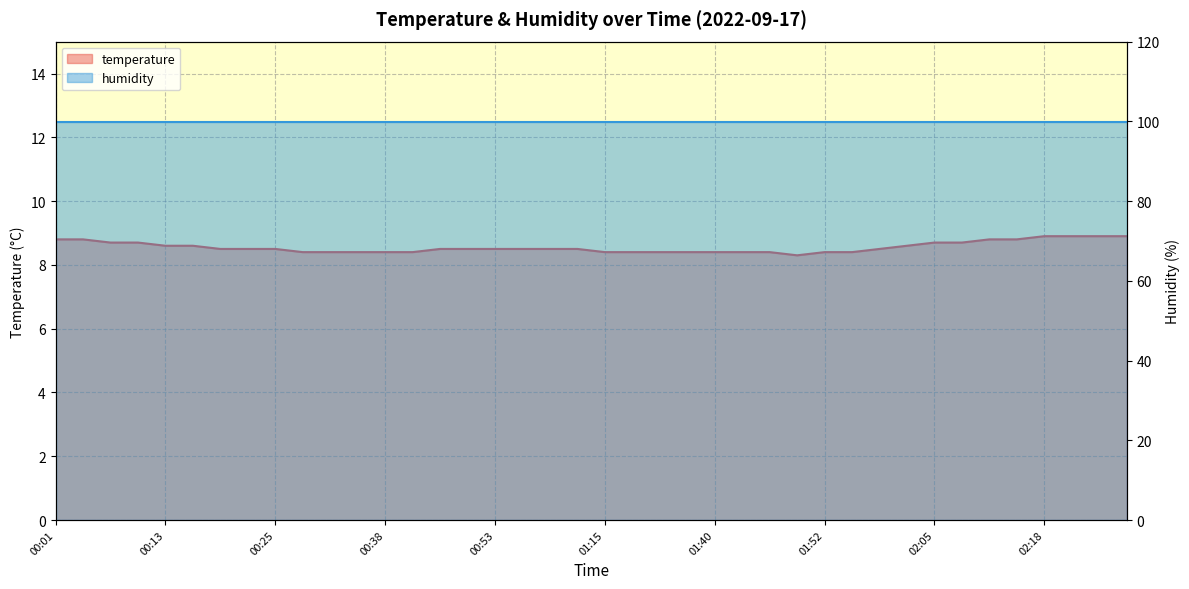

What position from the left is 01:02?

20